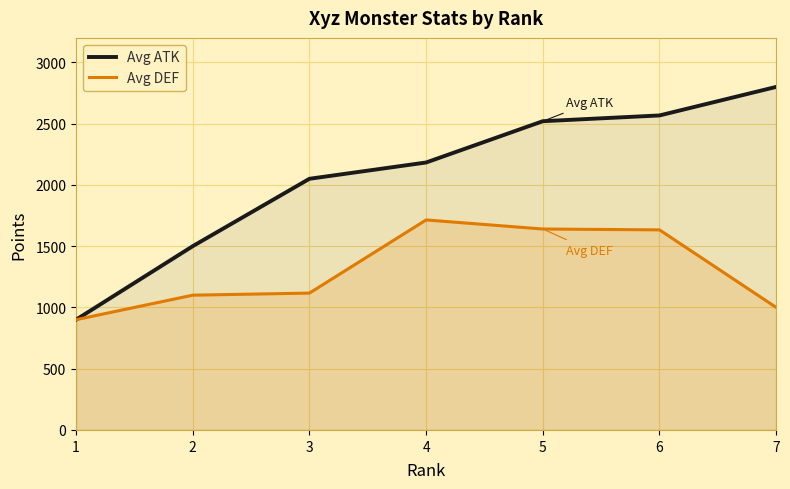

What is the spread (max minus min) of values at 6?

934